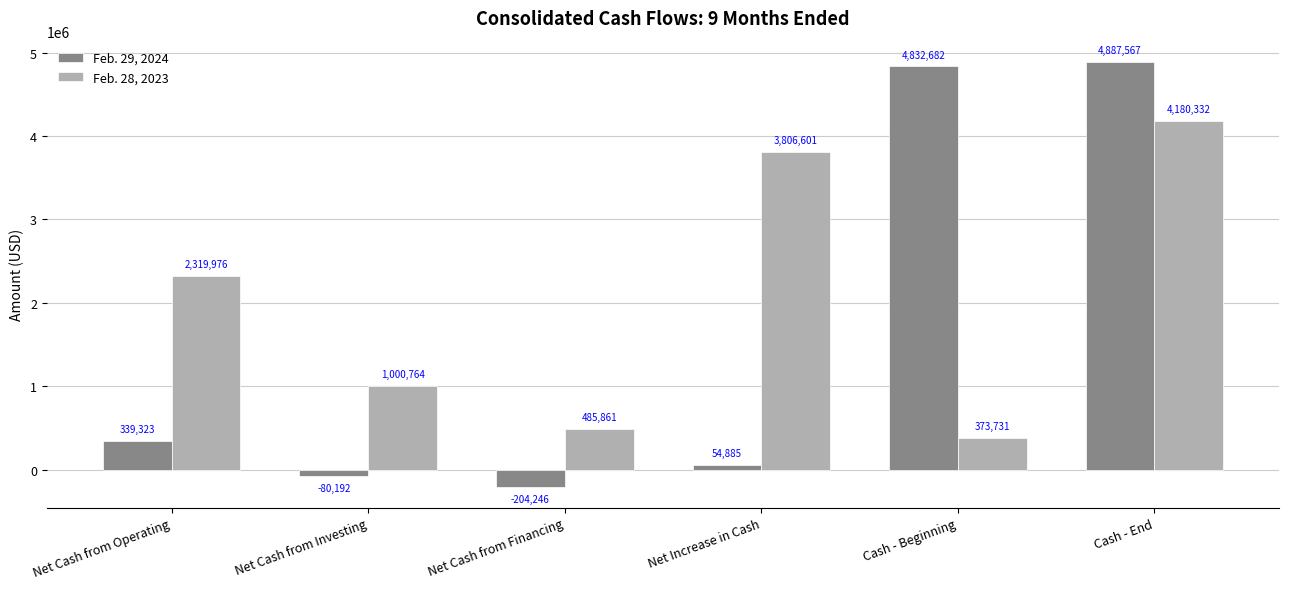

What is the label of the 3rd bar from the left?

Net Cash from Financing